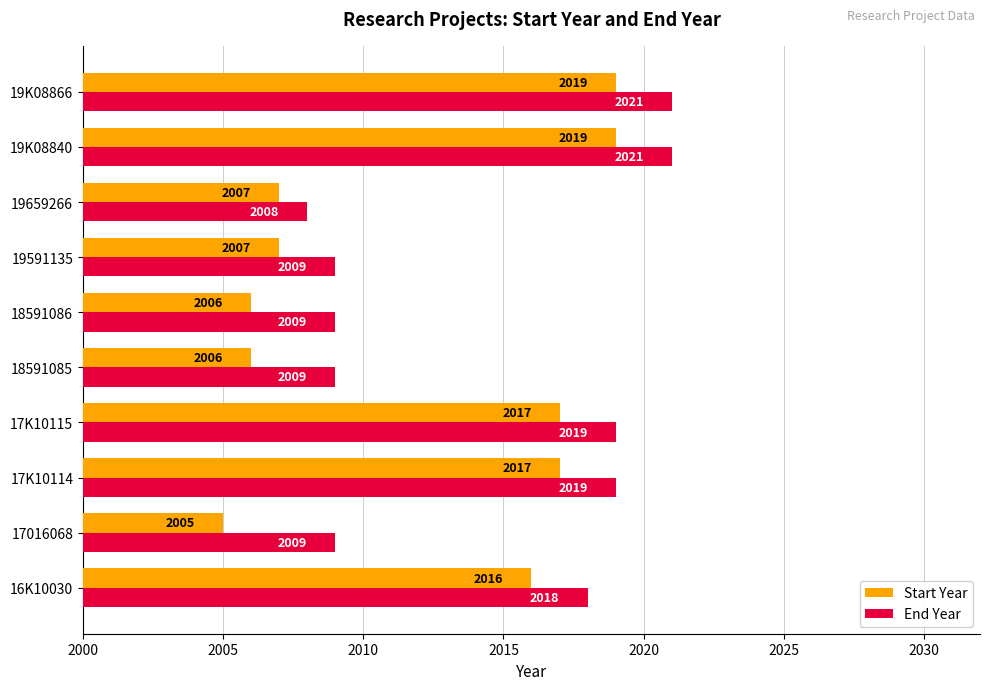

At how many categories does at least one series exceed 2010?

5